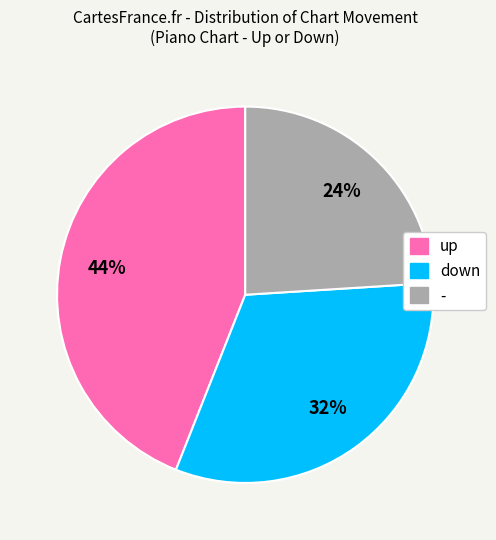

Is the sum of up and - greater than half?

Yes